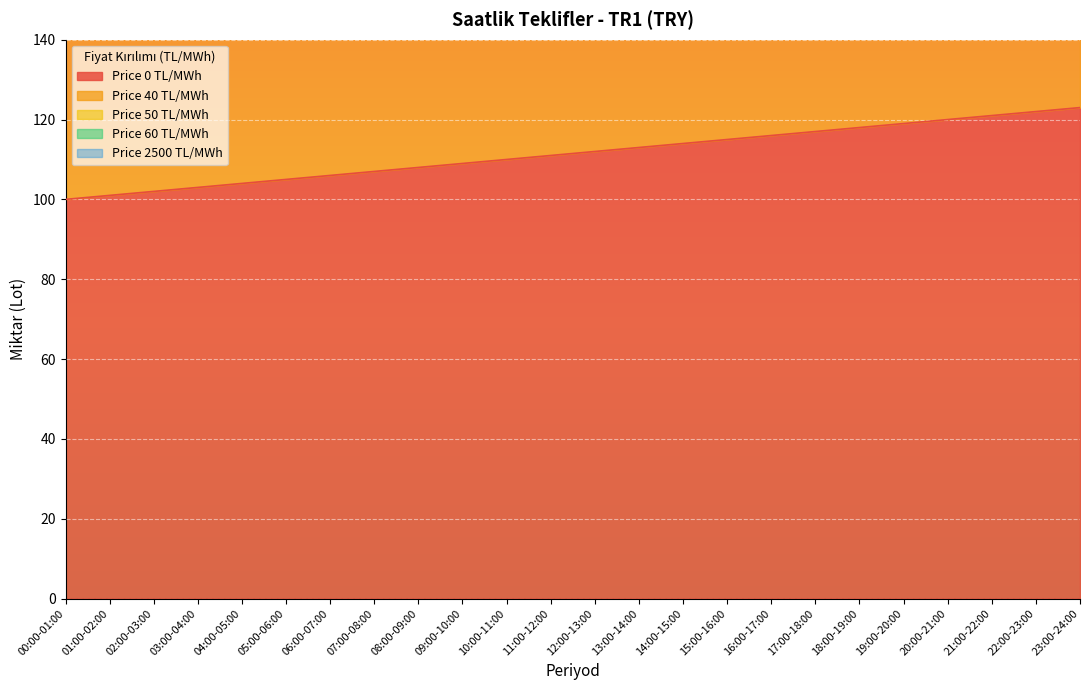

What is the sum of all Price 60 TL/MWh values?

720